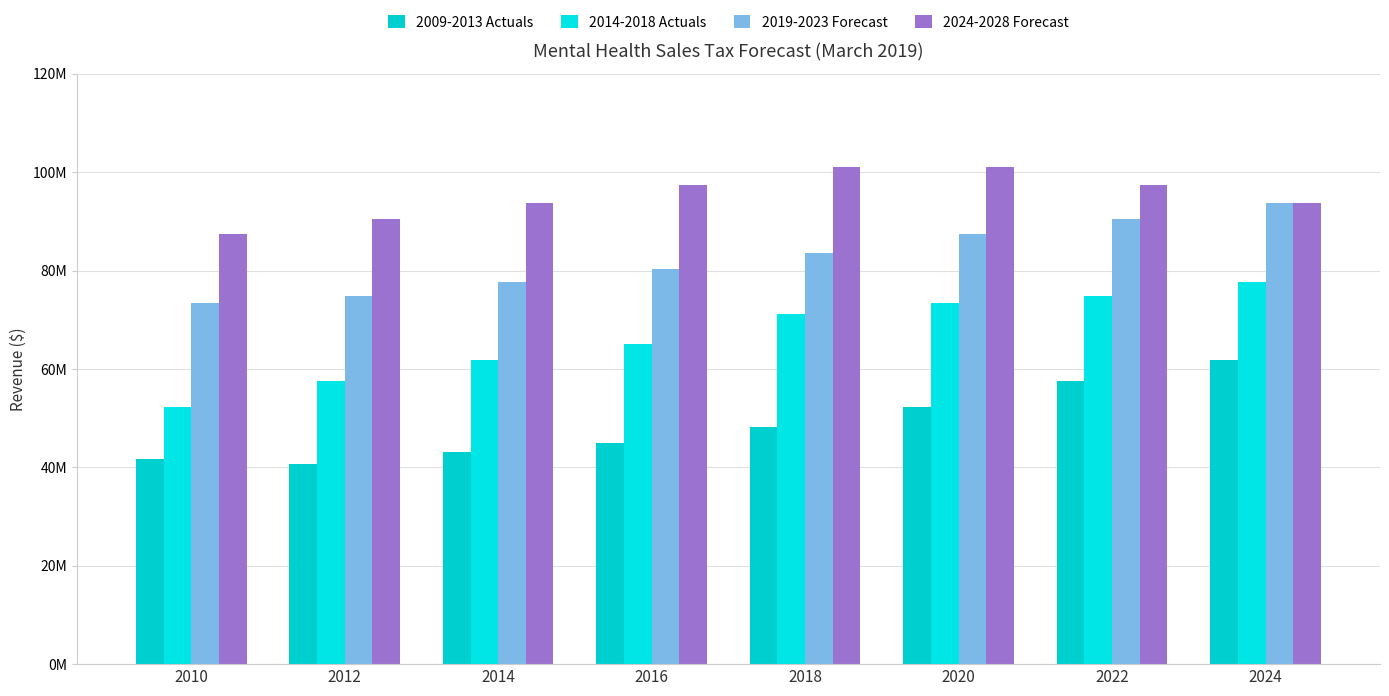

What are all the series names shown in the legend?

2009-2013 Actuals, 2014-2018 Actuals, 2019-2023 Forecast, 2024-2028 Forecast